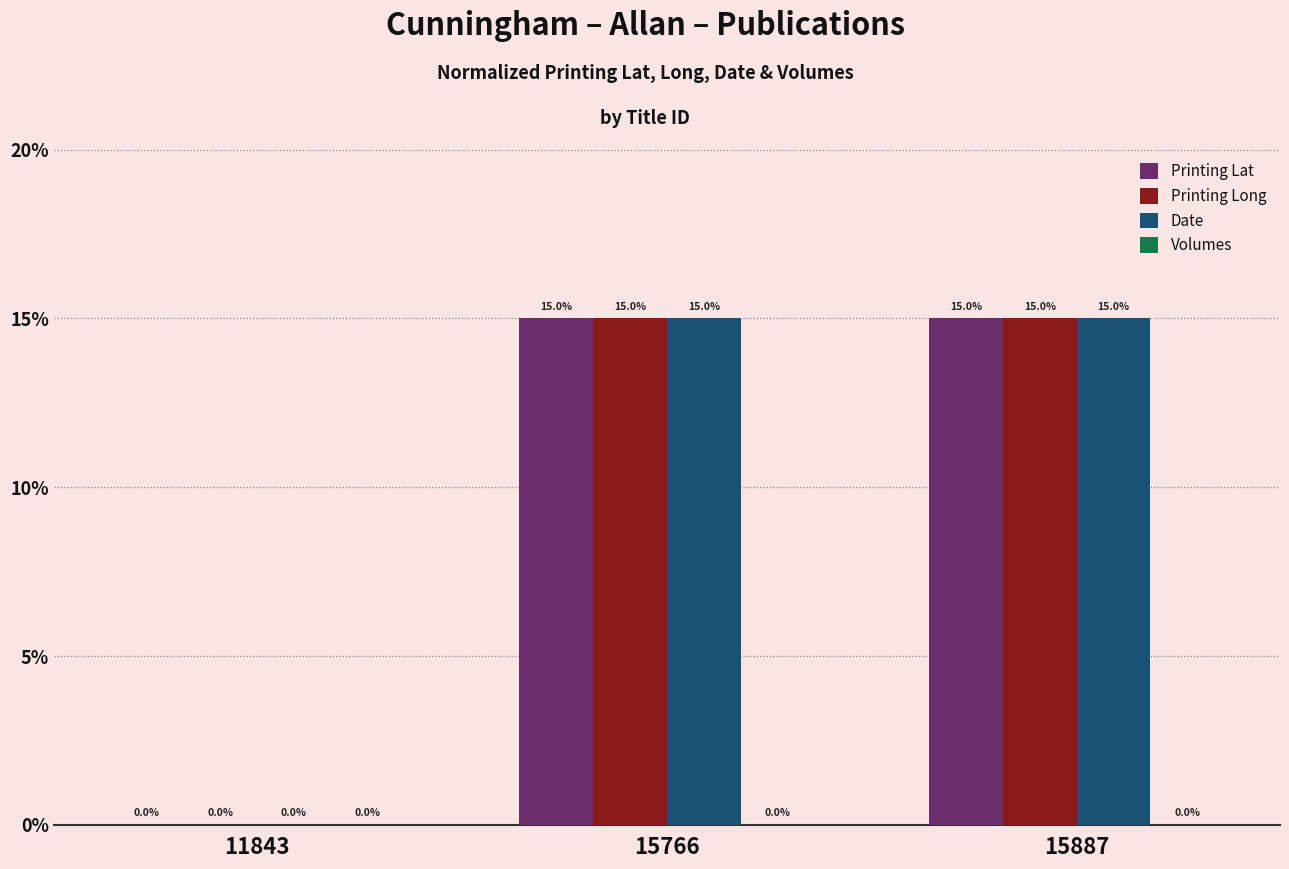

True or false: Printing Lat has a value of 10 at 15887.

False